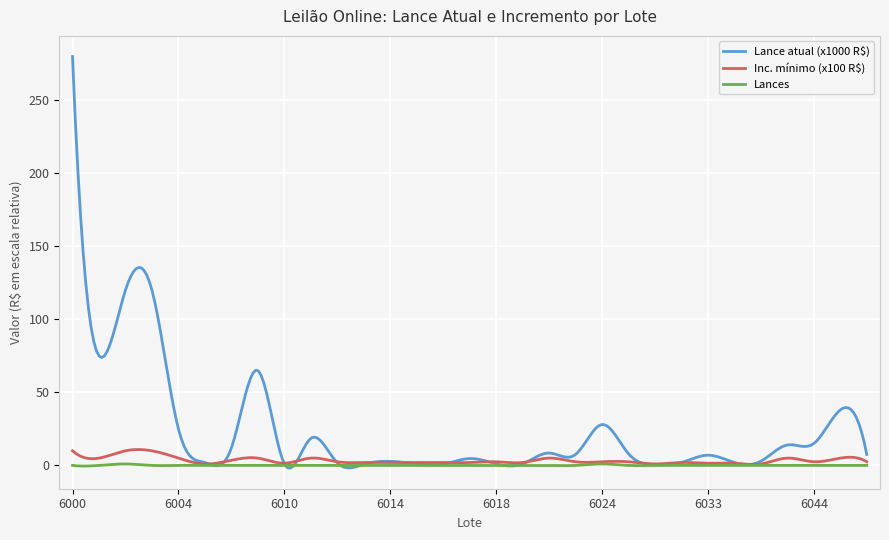

What is the maximum value shown in the chart?

280.0